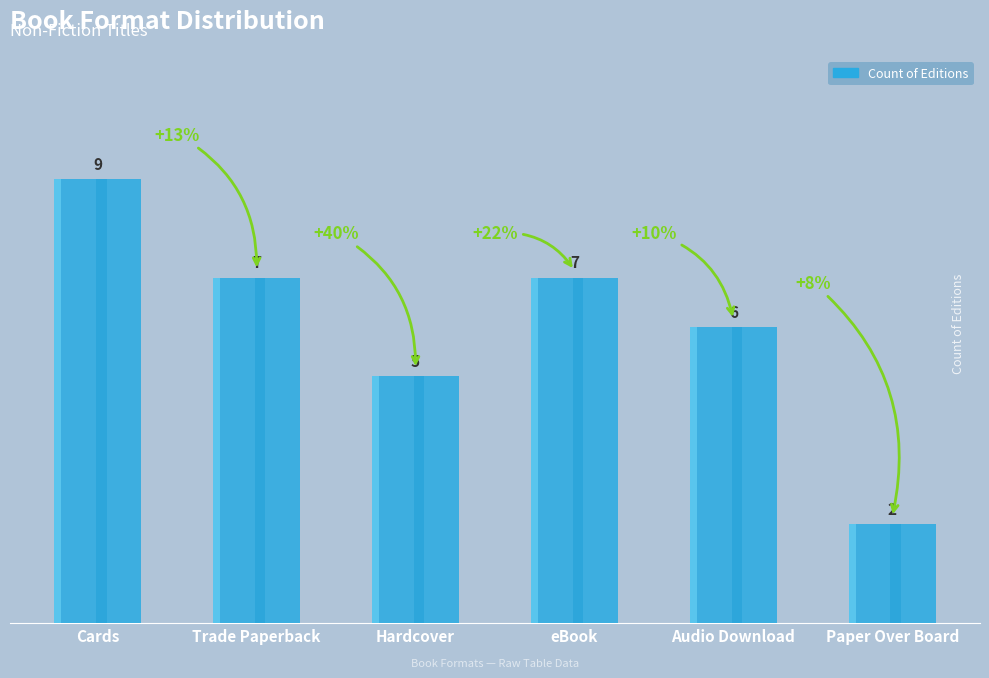

Reading right to left, transcribe all the data shown in this chart.

Paper Over Board=2	Audio Download=6	eBook=7	Hardcover=5	Trade Paperback=7	Cards=9